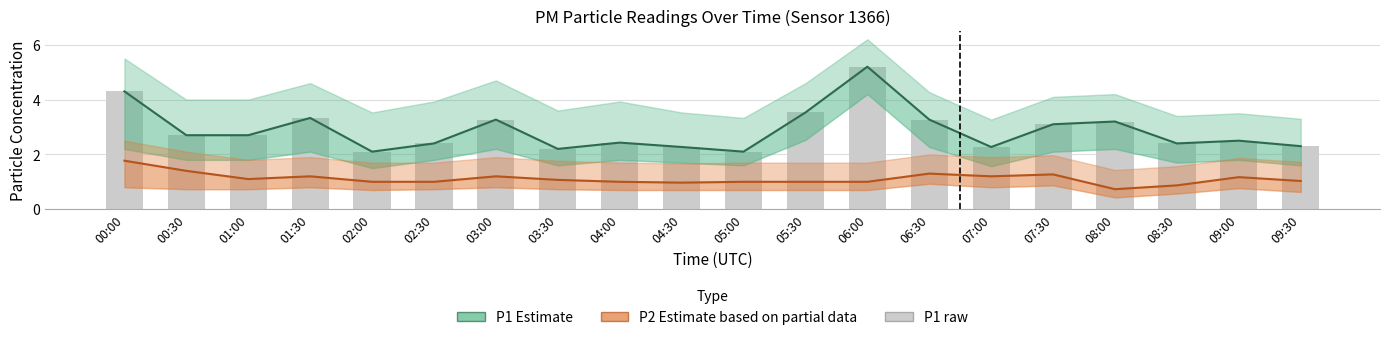

What value does the P2 (Estimate based on partial data) series have at 09:30?

1.0